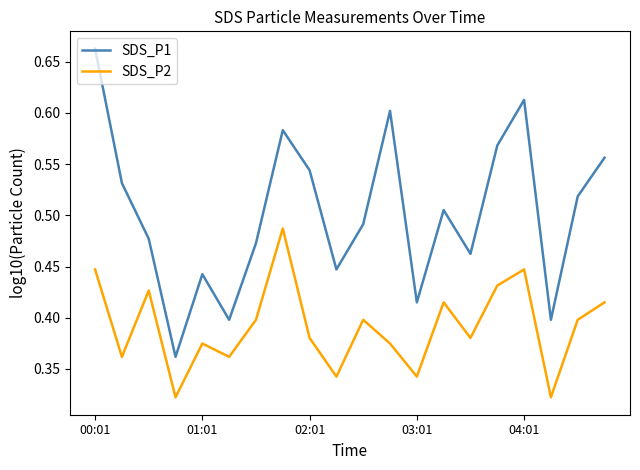

How many distinct data groups are displayed?

2